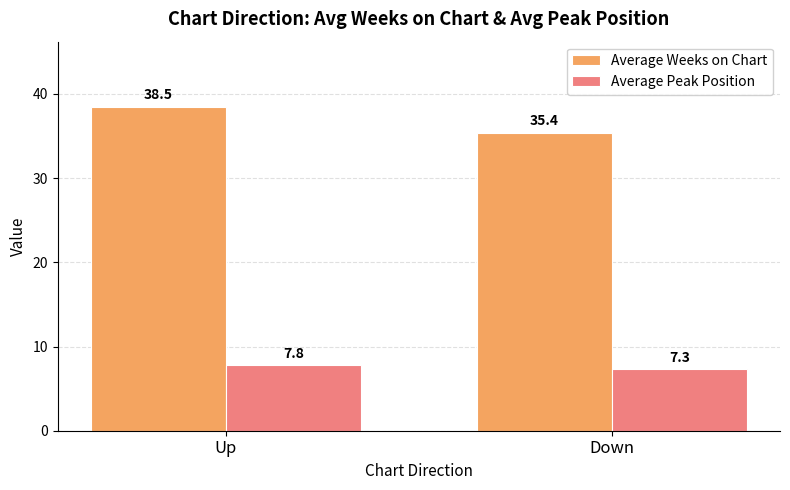

What is the difference between the maximum and minimum values in the Average Peak Position series?

0.5